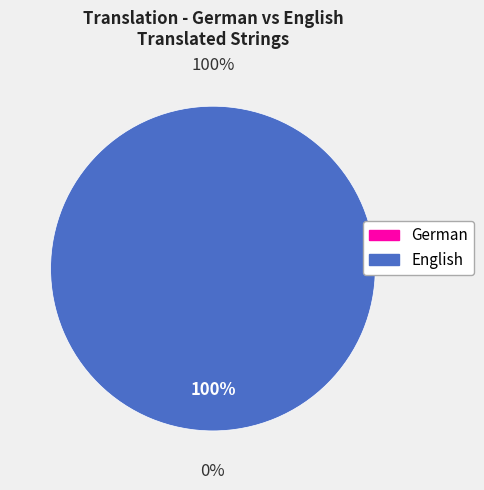

To the nearest percent, what is the difference between the largest and smallest slice percentages?

100%